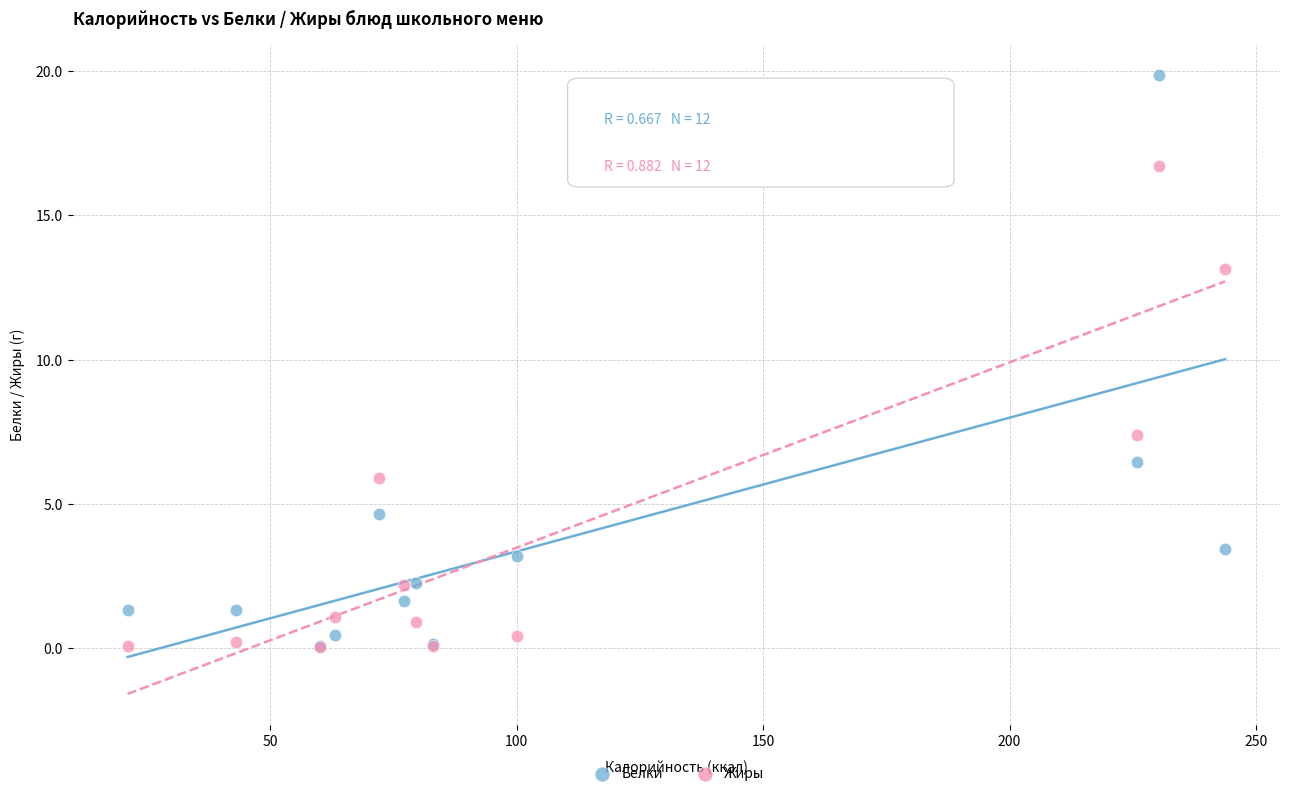

In the Белки series, what Y value is closest to 9?

6.4